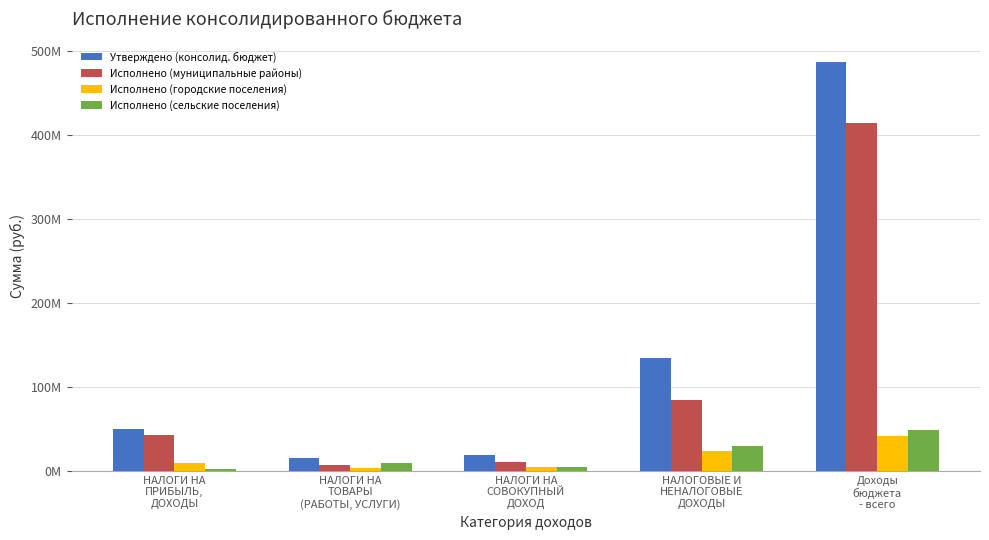

What is the label of the 2nd bar from the right?

НАЛОГОВЫЕ И
НЕНАЛОГОВЫЕ
ДОХОДЫ